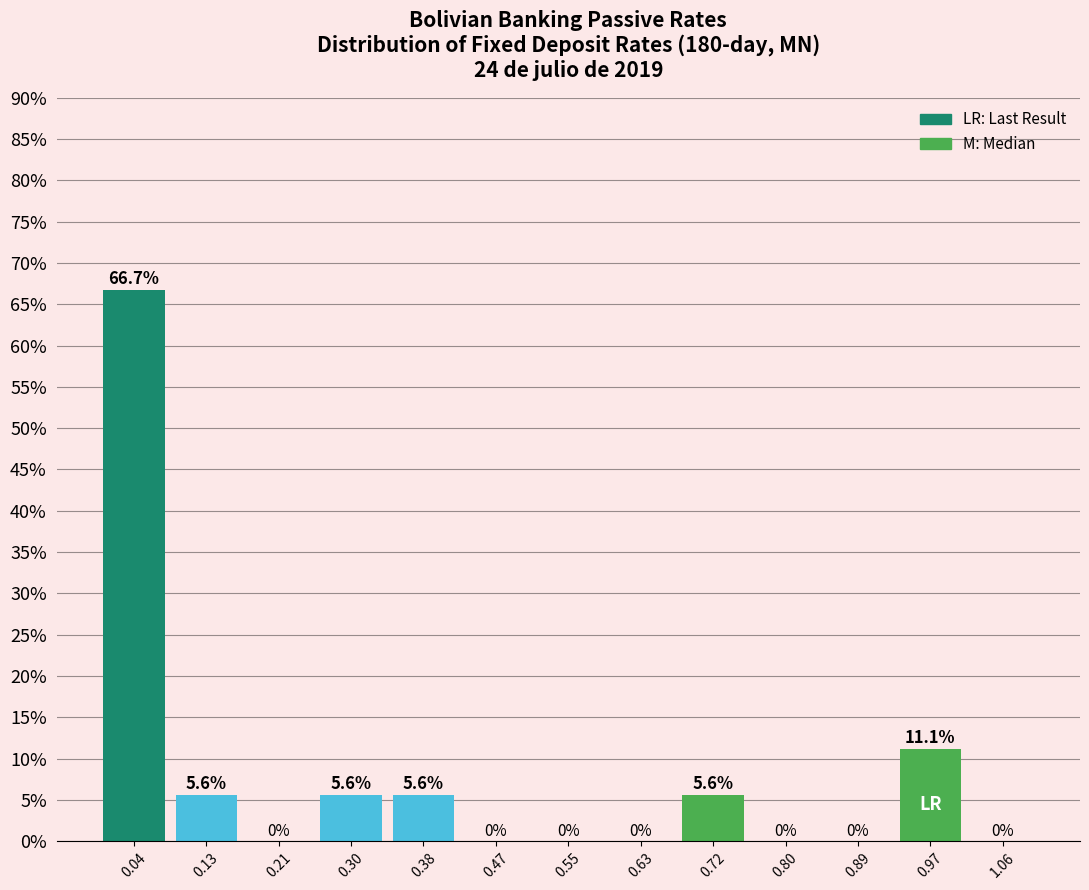

How tall is the bar that spans 0.34 to 0.42 on the x-axis? The bar edges are not printed on the chart, so give them approximately, as read against the axis.

5.6